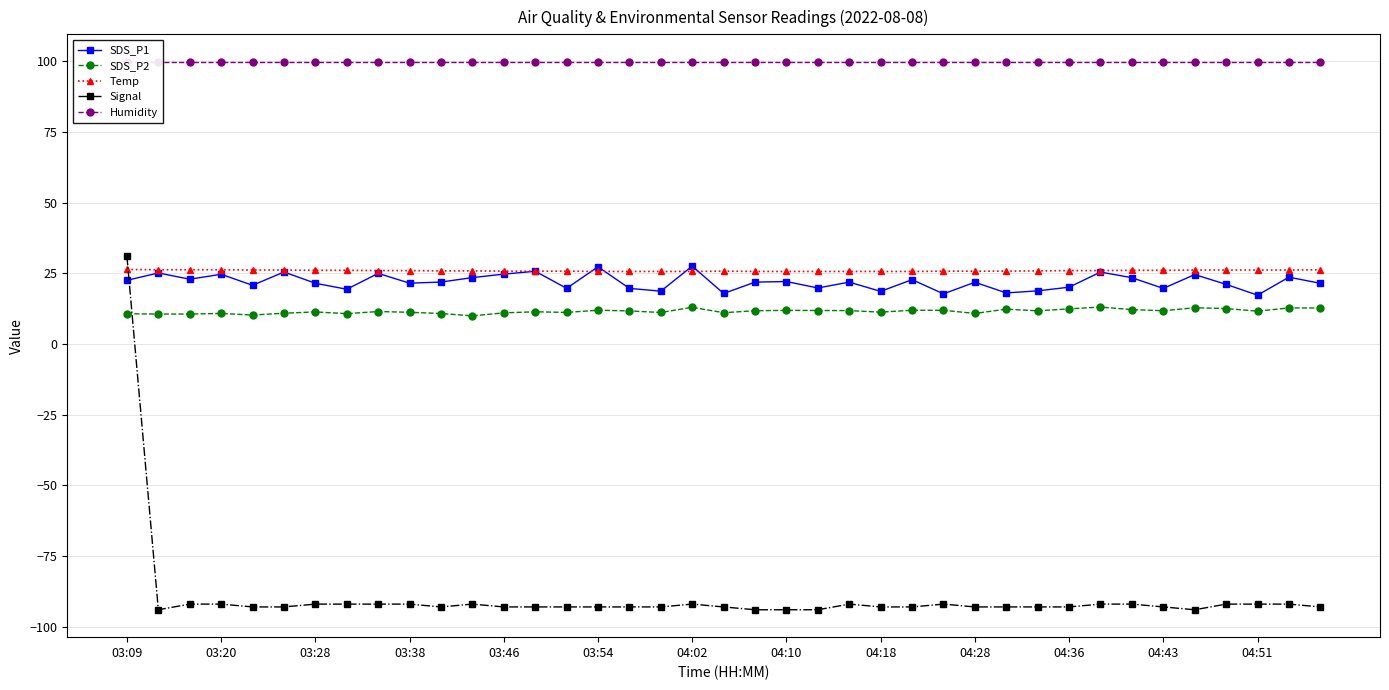

What is the sum of all Humidity values?

3896.1